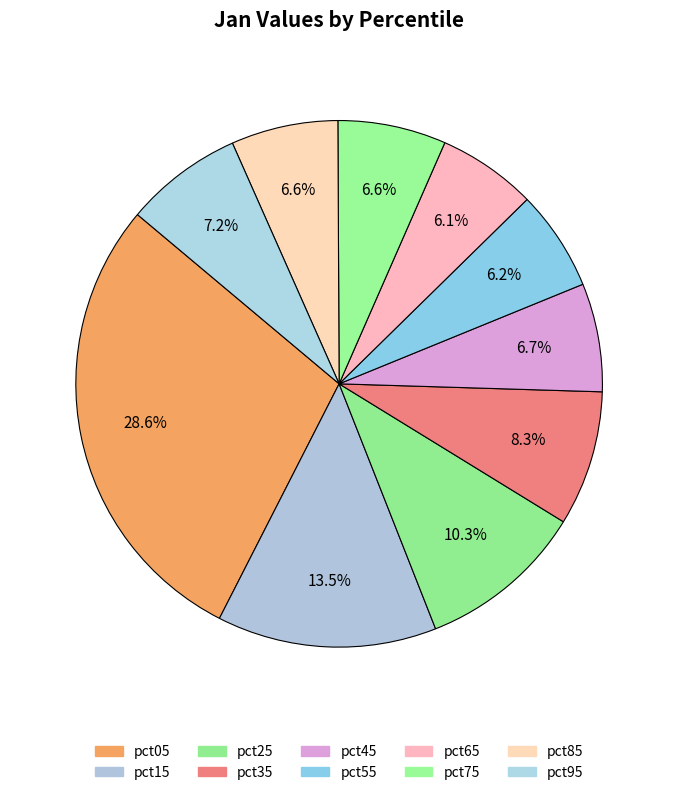

How many slices are in this pie chart?

10